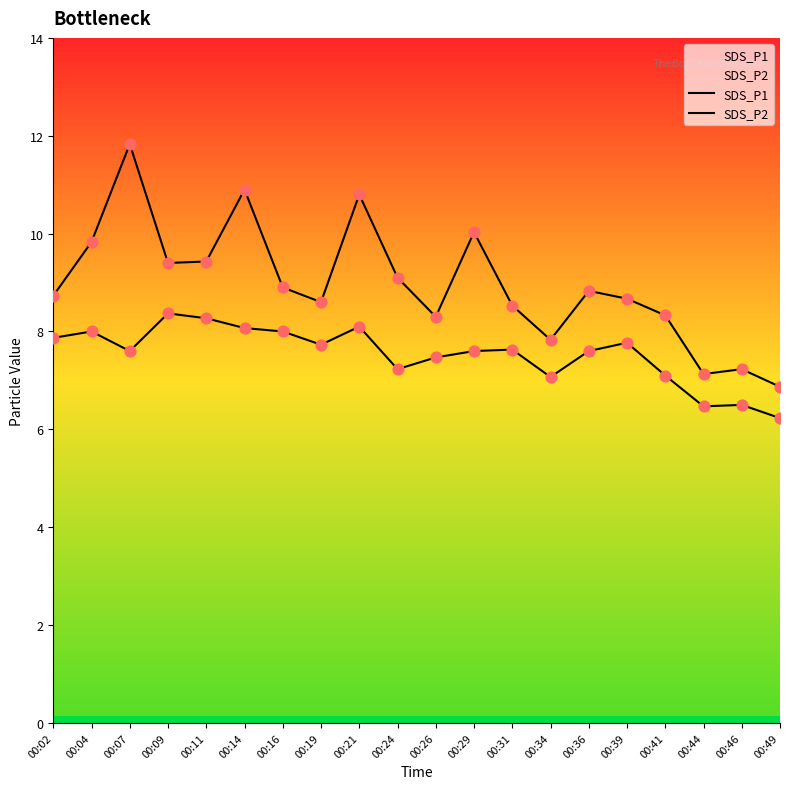

What are all the series names shown in the legend?

SDS_P1, SDS_P2